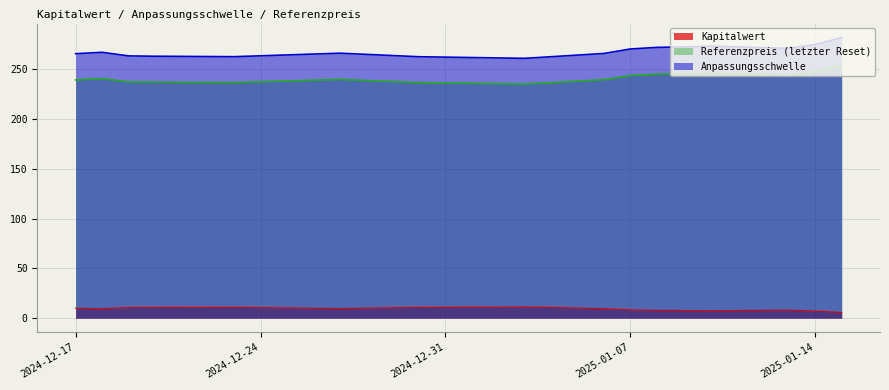

What is the value of the Referenzpreis (letzter Reset) point at the 12th from the left?

245.2